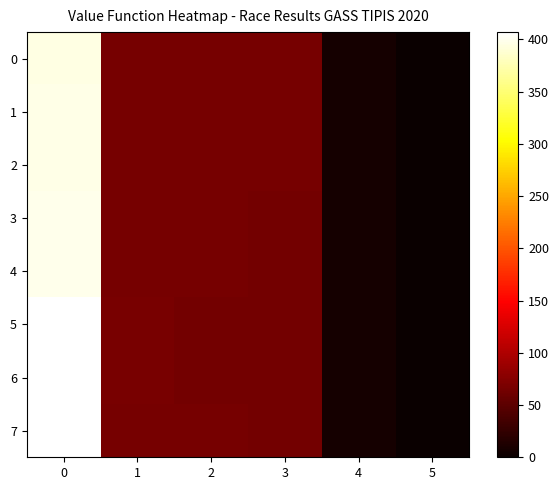

Which category has the lowest value across all series?

5